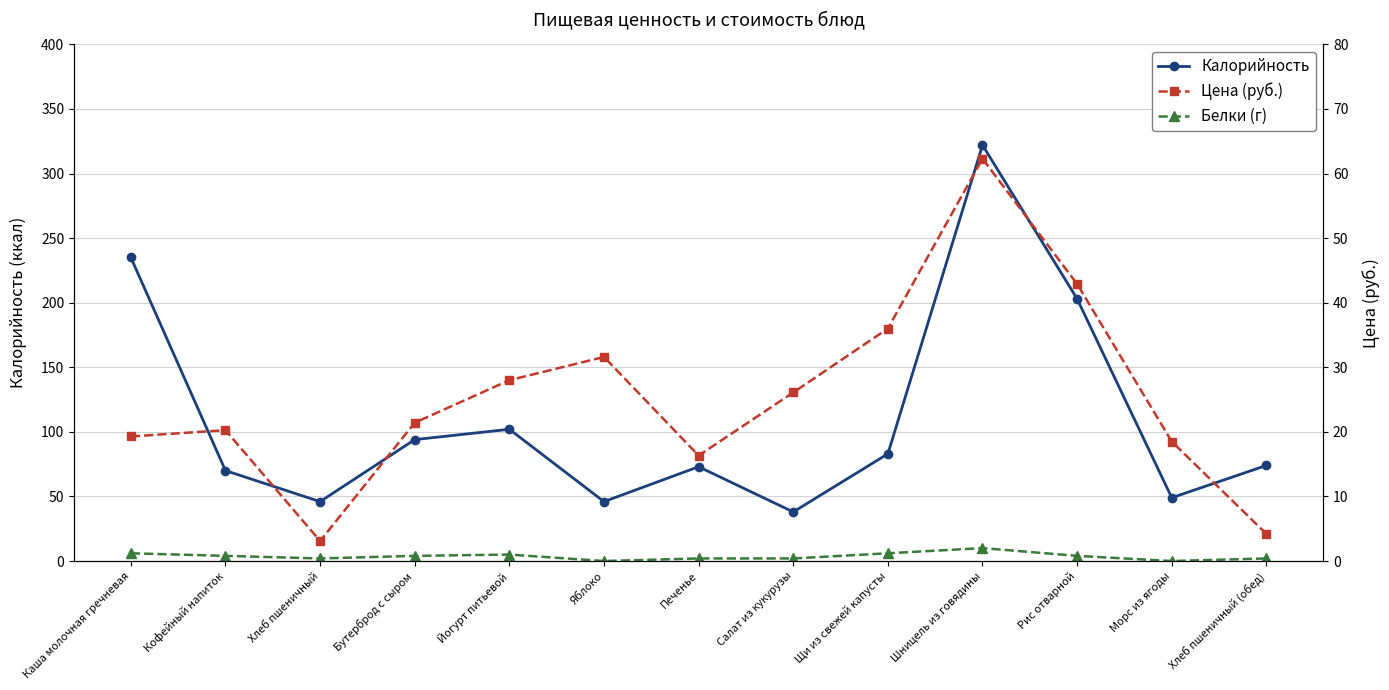

Is the value of Калорийность at Йогурт питьевой greater than the value of Белки (г) at Бутерброд с сыром?

Yes